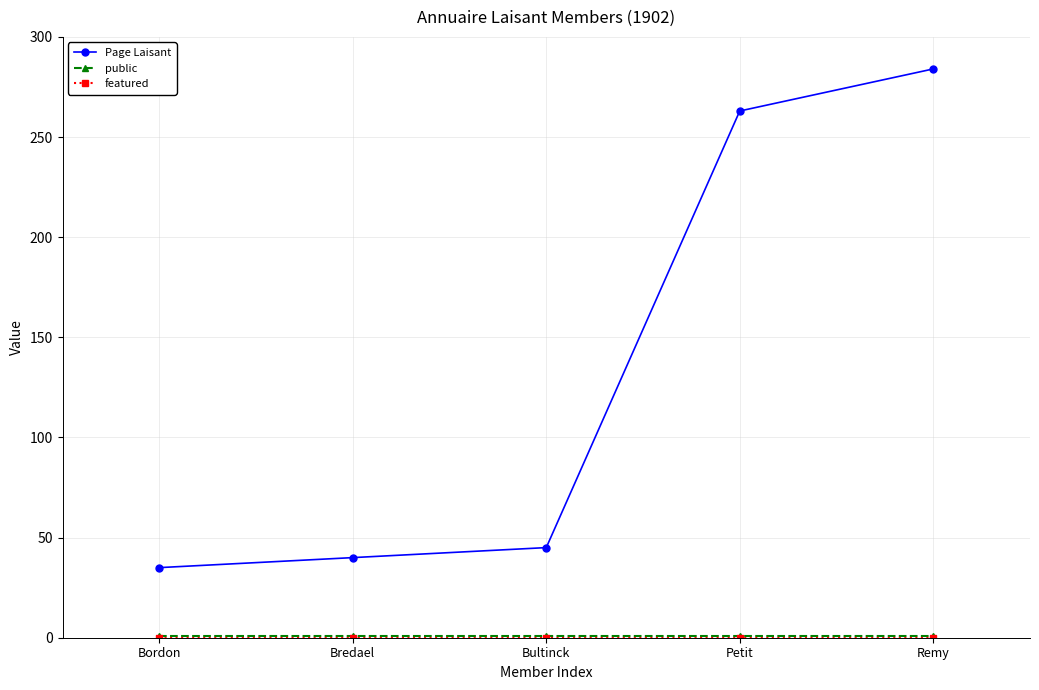

Which series has the largest total across all categories?

Page Laisant